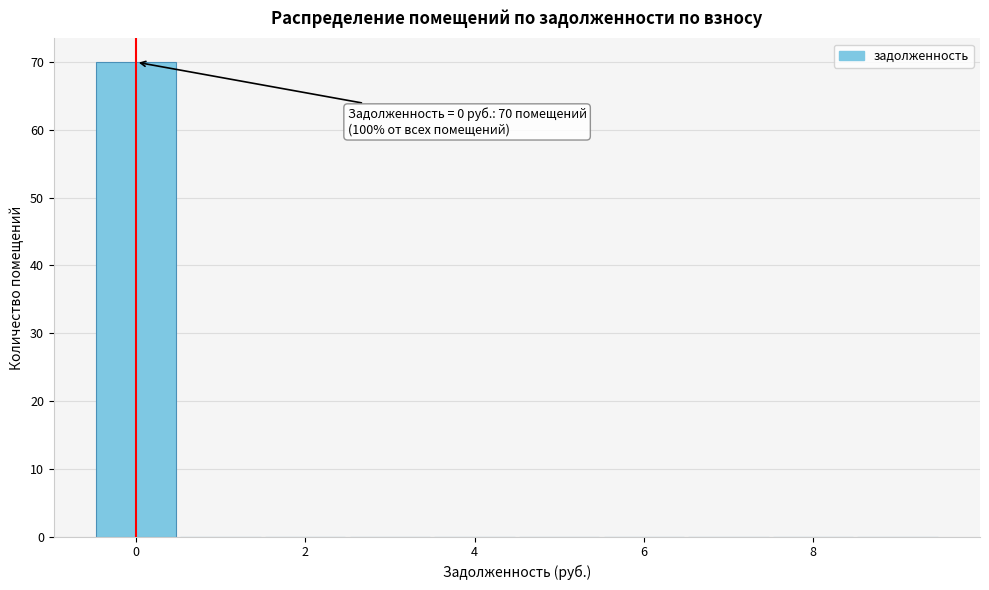

Over which range of the x-axis is the bar tallest?

-0.5 to 0.5